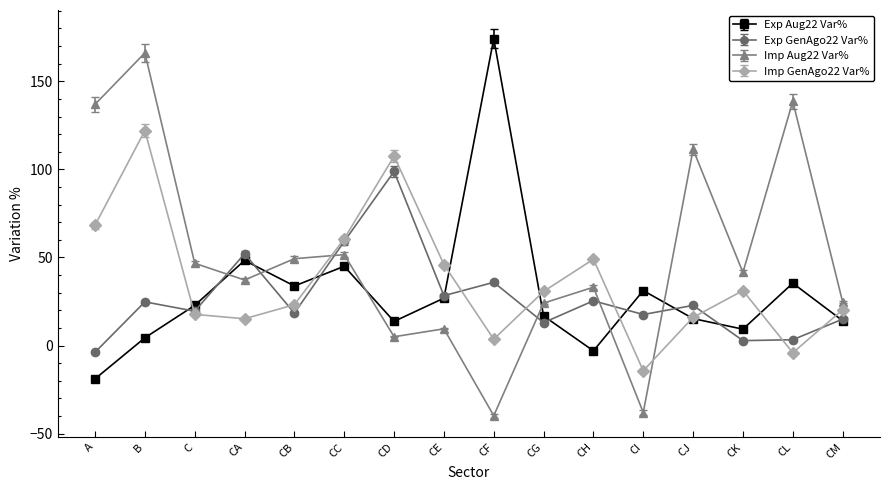

Which series has the widest spread of values?

Imp Aug22 Var%